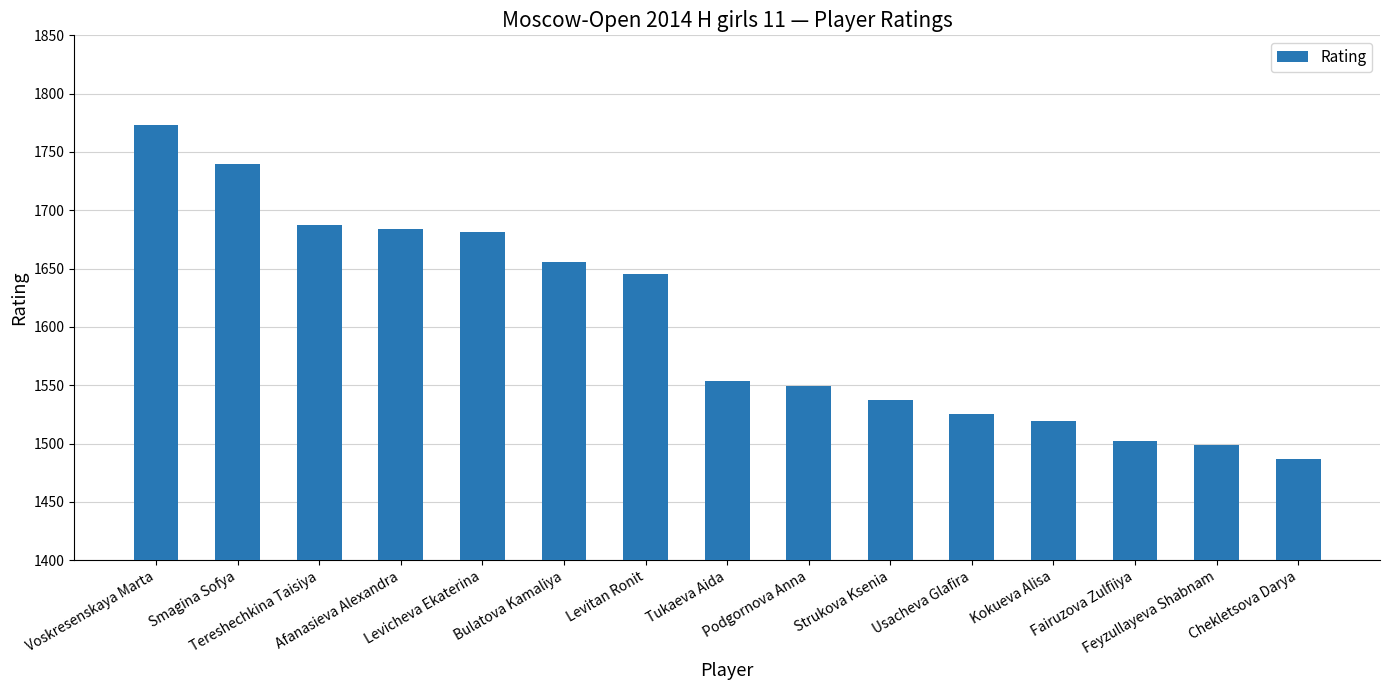

Reading left to right, list all the values displayed in this chart.

1773	1740	1687	1684	1681	1656	1645	1554	1549	1537	1525	1519	1502	1499	1487